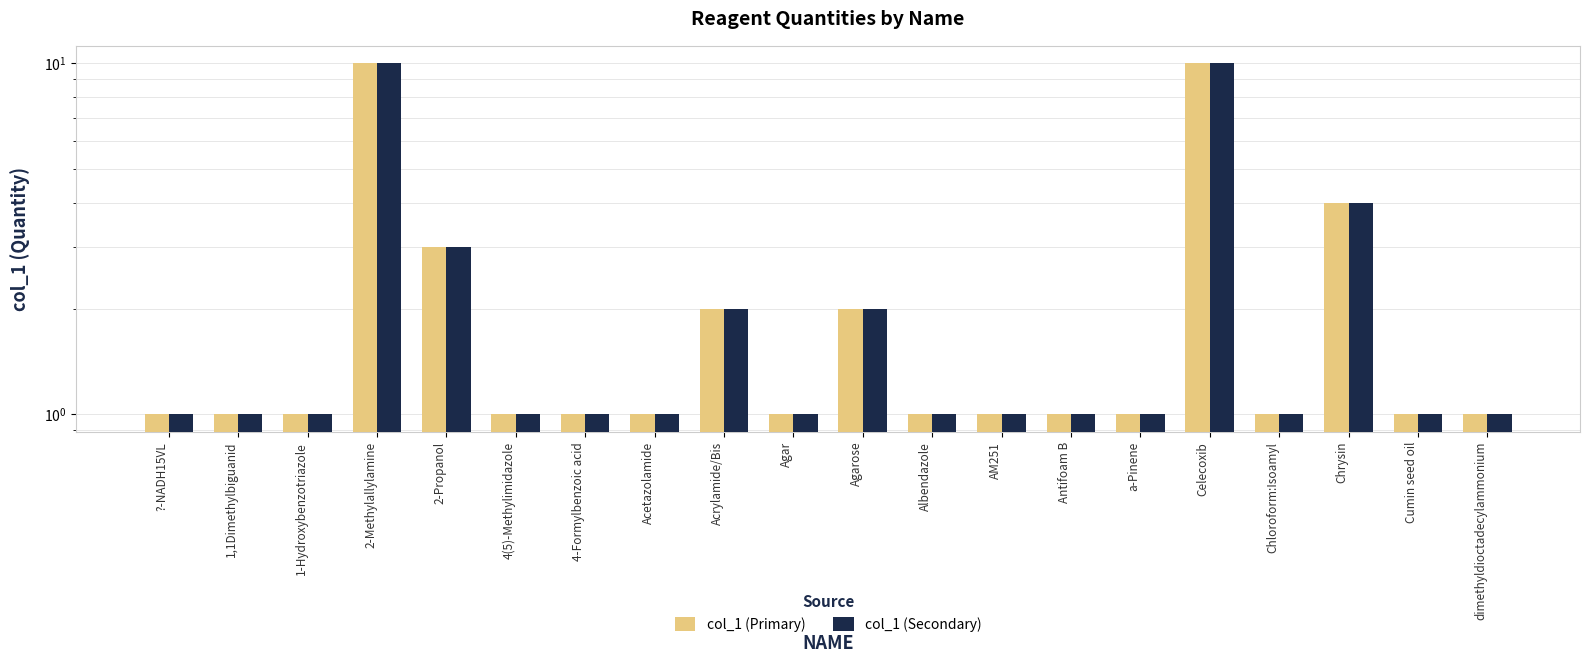

Does the chart contain stacked bars?

No